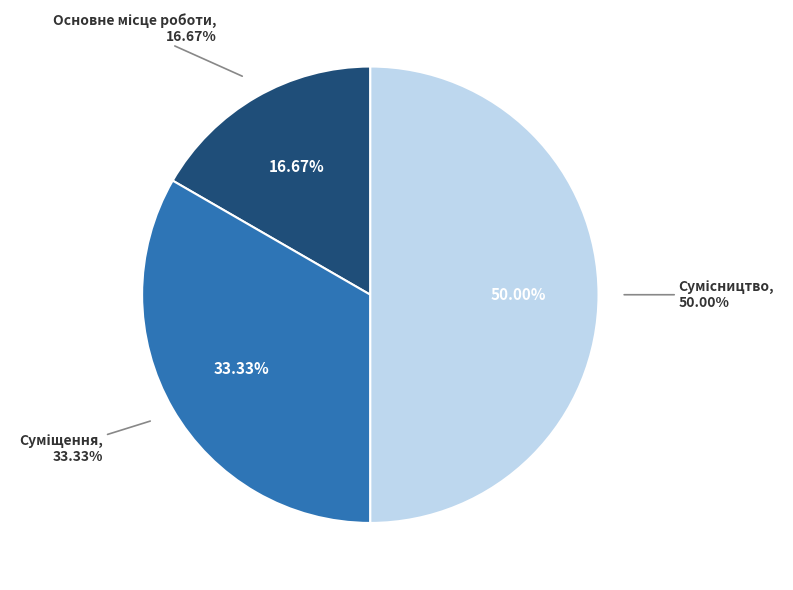

Combined, do Основне місце роботи and Суміщення account for over 50%?

No